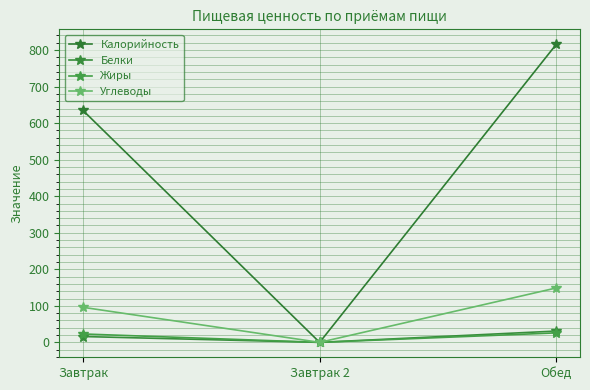

Is the value of Жиры at Завтрак greater than the value of Углеводы at Завтрак?

No